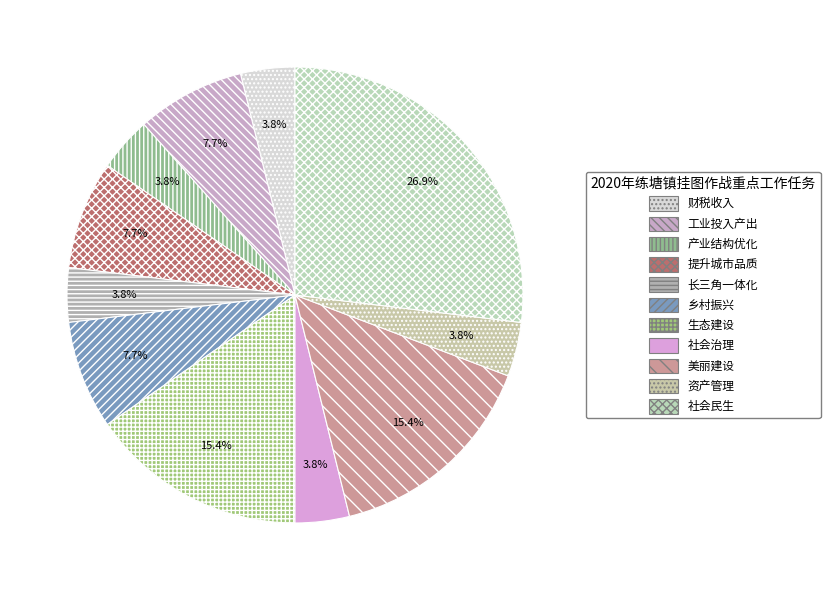

The 美丽建设 slice represents 15% of the pie. True or false?

True